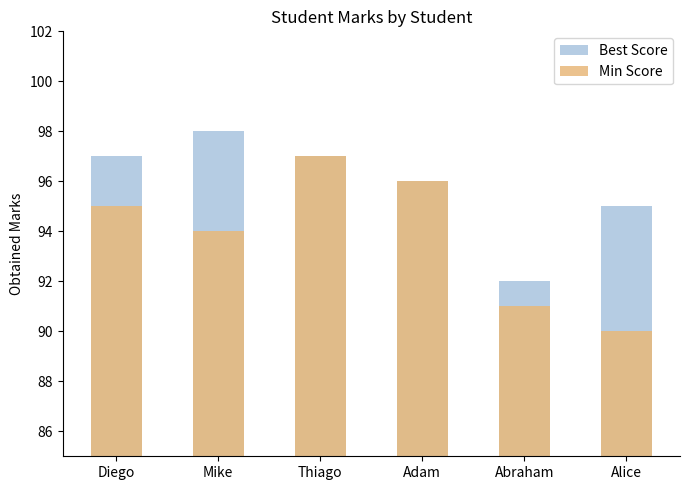

How many data points in Best Score are above 97?

1